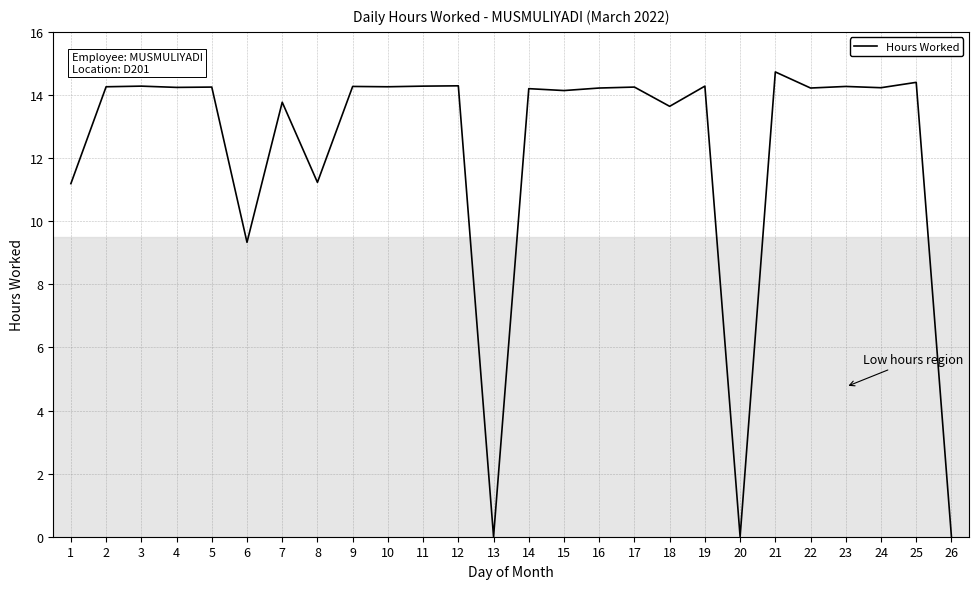

What is the ratio of the value at 14 to the value at 9?

1.0